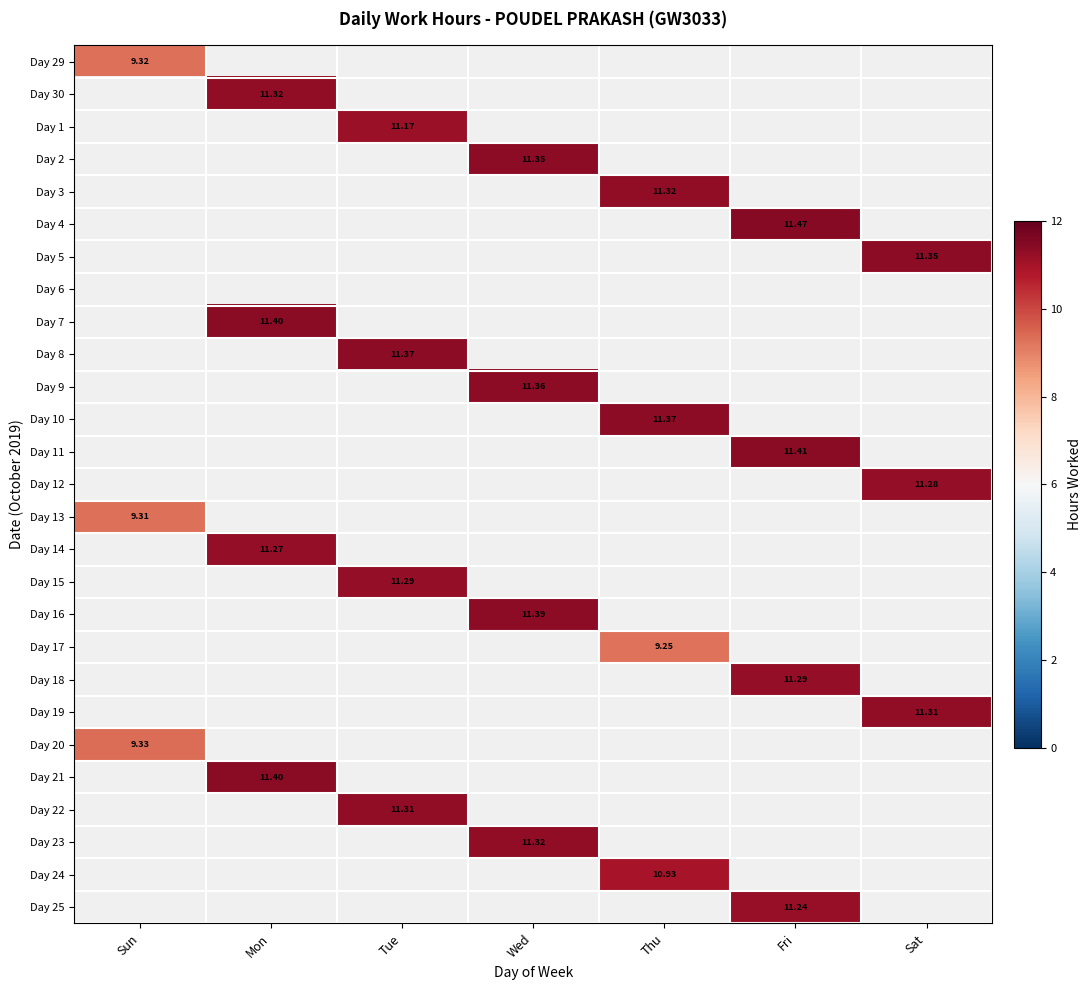

How many data points does each series have?

7